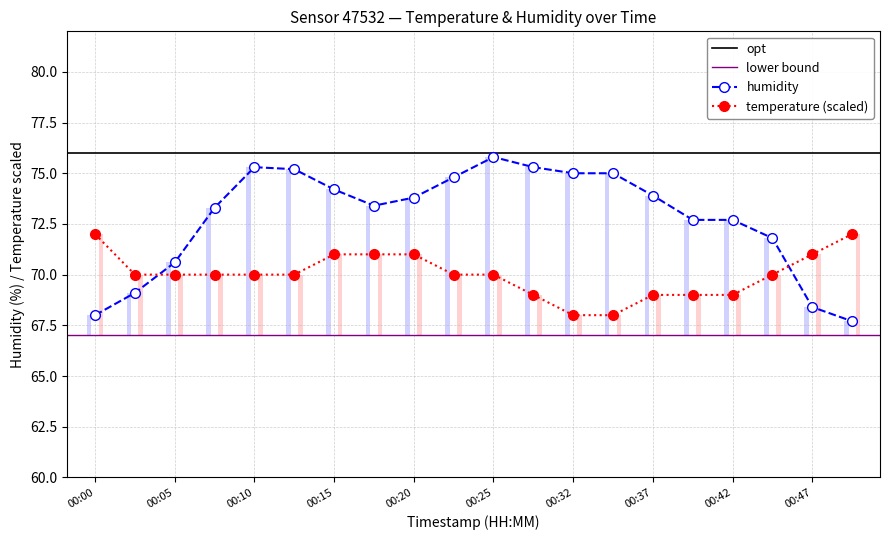

Count the number of data series in this chart.

2